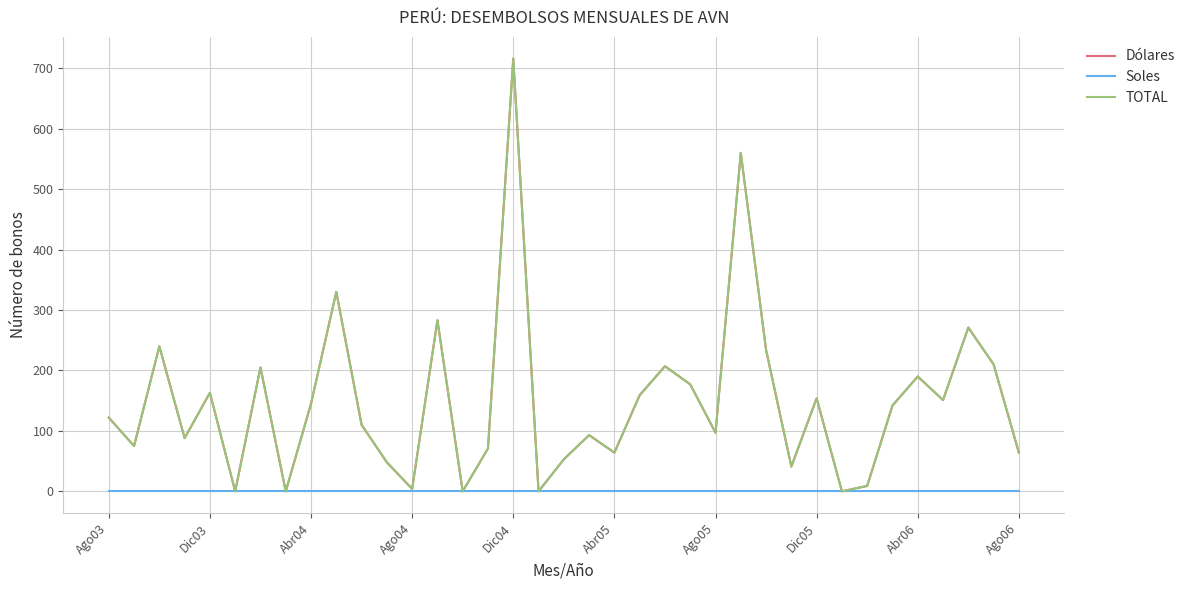

How many lines are shown in the chart?

3